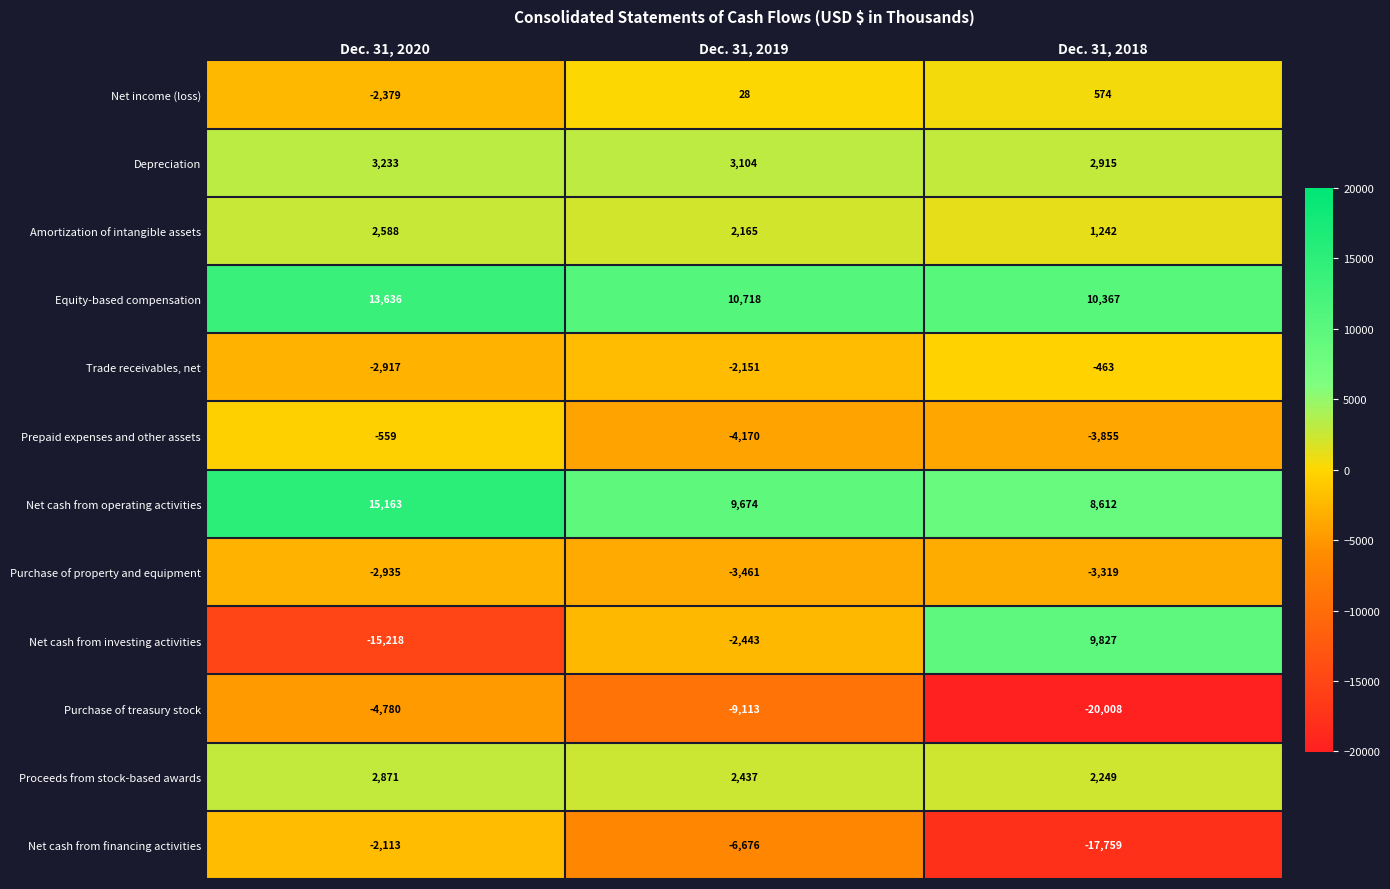

Rank the series by their maximum value, from highest to lowest.

Net cash from operating activities, Equity-based compensation, Net cash from investing activities, Depreciation, Proceeds from stock-based awards, Amortization of intangible assets, Net income (loss), Trade receivables, net, Prepaid expenses and other assets, Net cash from financing activities, Purchase of property and equipment, Purchase of treasury stock